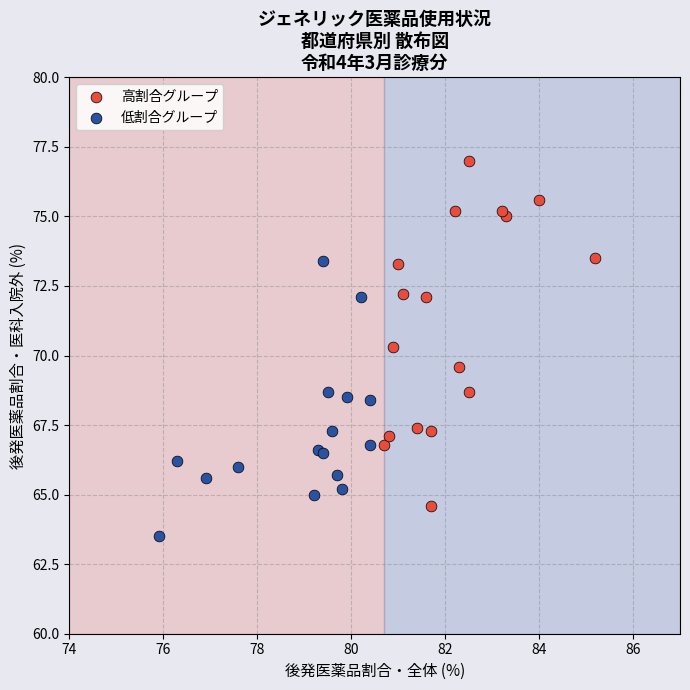

Which series reaches the minimum Y coordinate?

低割合グループ